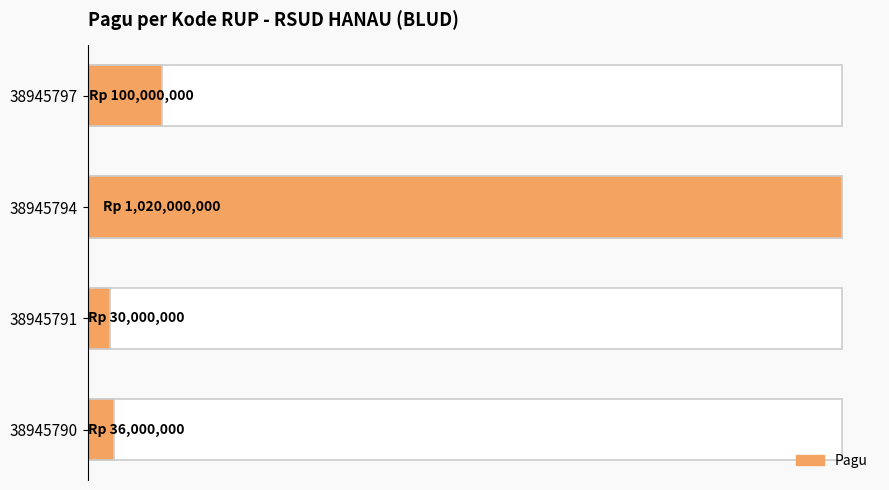

What is the value of the 1st bar from the left?

36000000